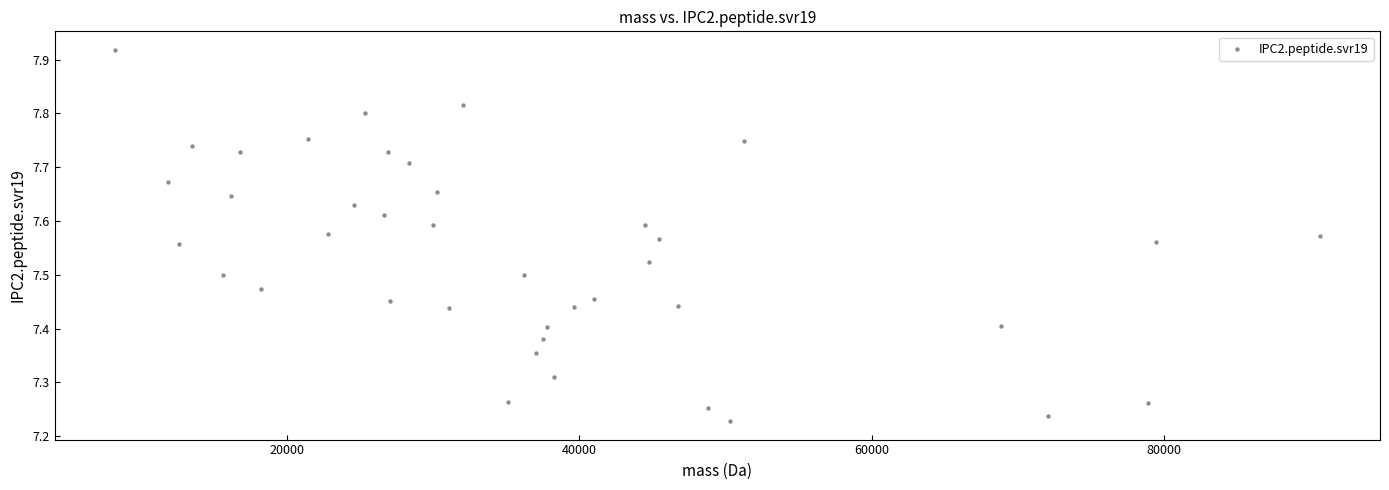

What is the range of Y values (max minus min)?

0.7